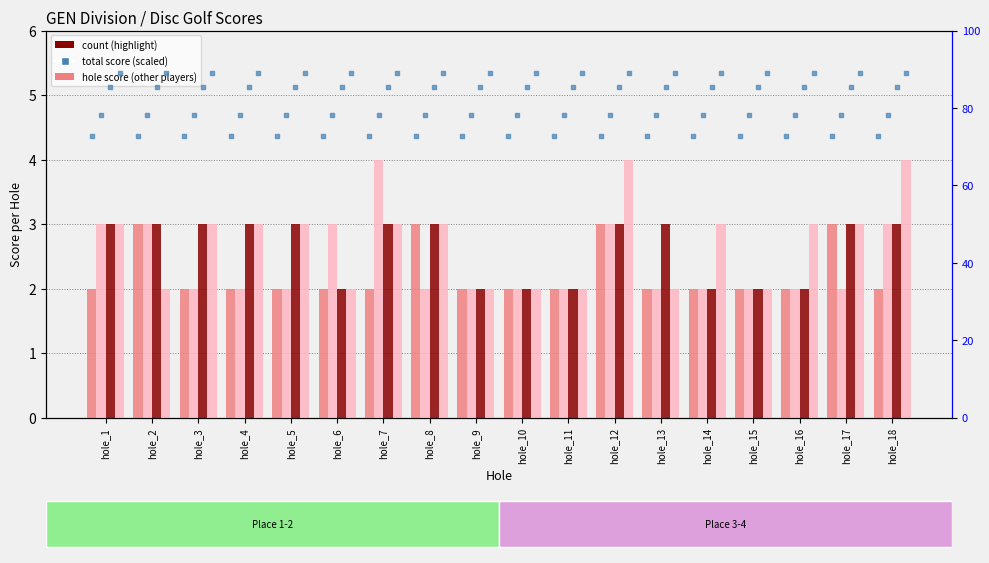

What is the total value across all series at hole_16?

81.7